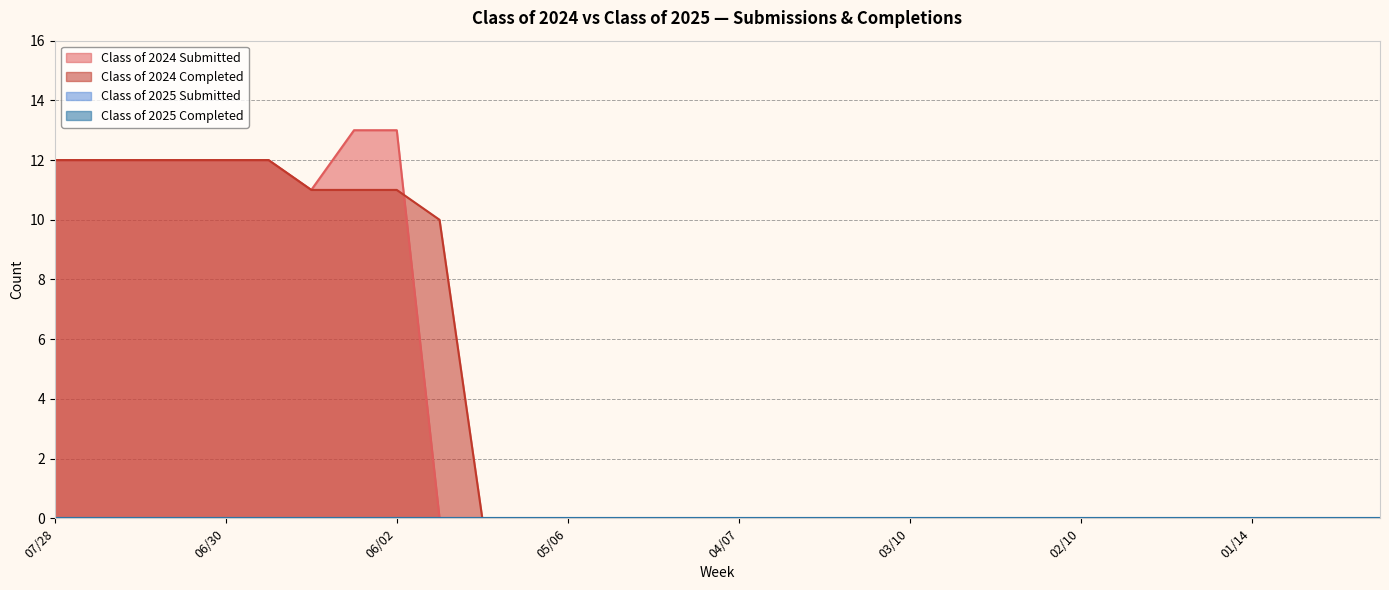

True or false: Class of 2024 Submitted has more than 1 interior local peaks.

False